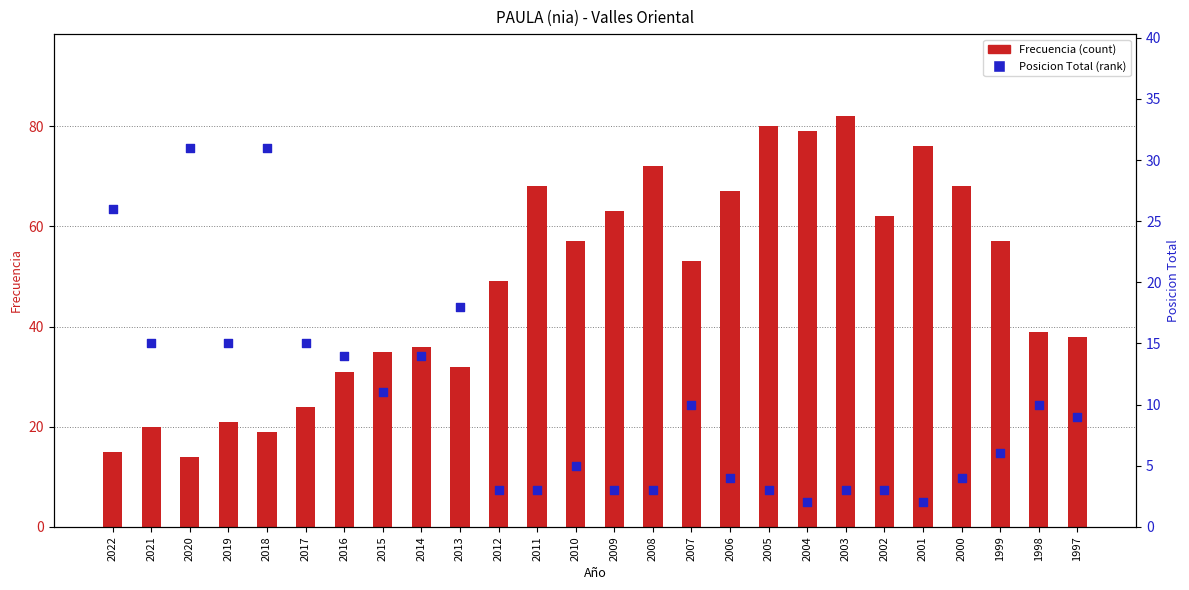

At which category is the sum across all series the highest?

2003